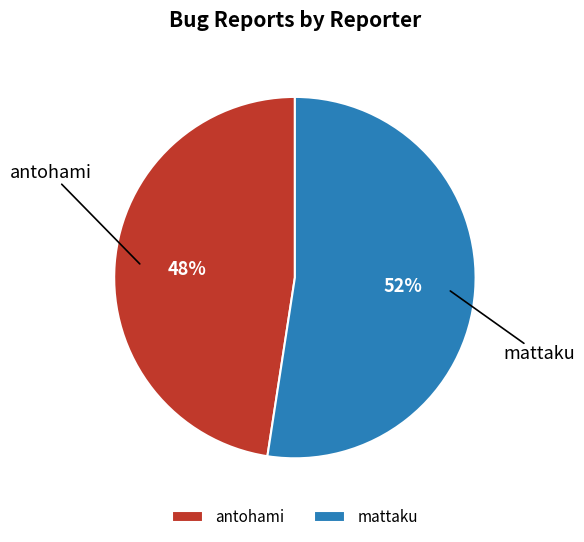

To the nearest percent, what portion does mattaku represent?

52%